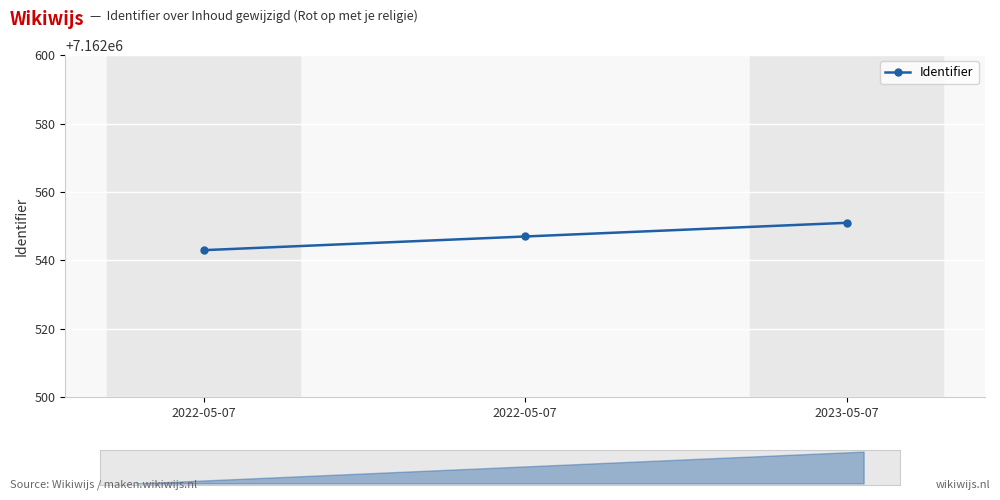

Which has a higher value, 2023-05-07 or 2022-05-07?

2023-05-07